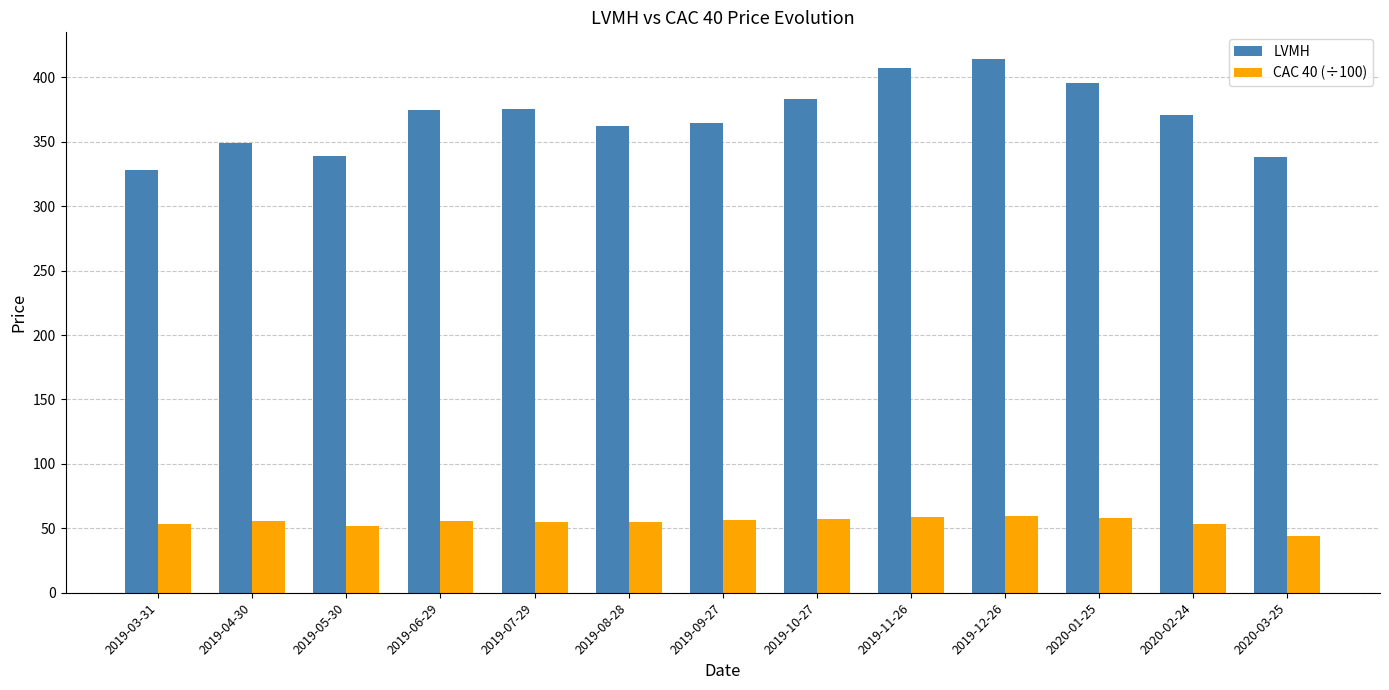

What is the difference between the second highest and second lowest values in the CAC 40 (÷100) series?

7.0